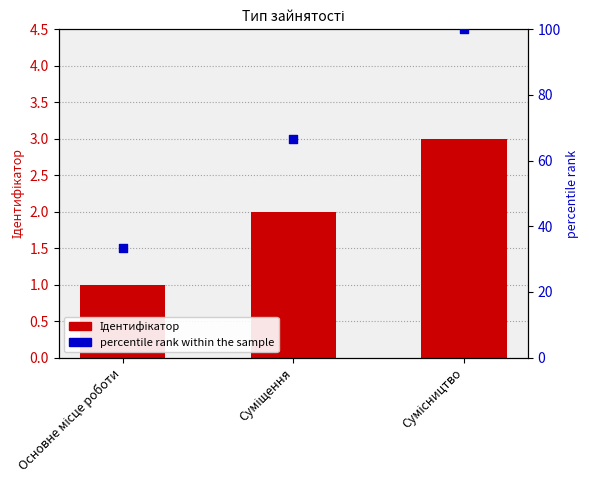

Which series reaches the maximum Y coordinate?

percentile rank within the sample